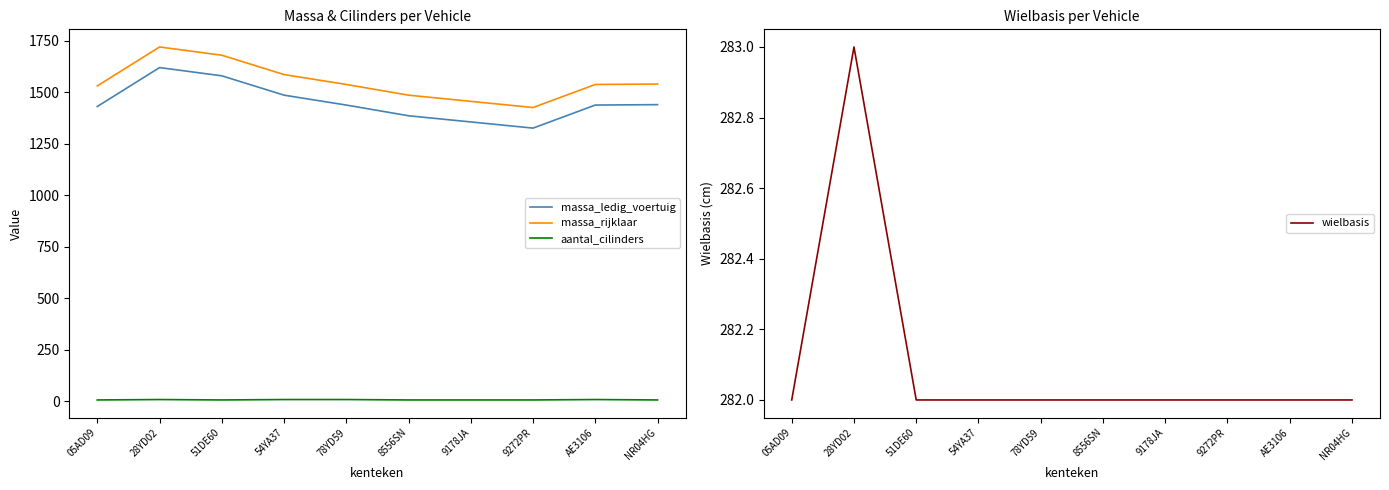

List the series in order of their peak value, highest first.

massa_rijklaar, massa_ledig_voertuig, wielbasis, aantal_cilinders